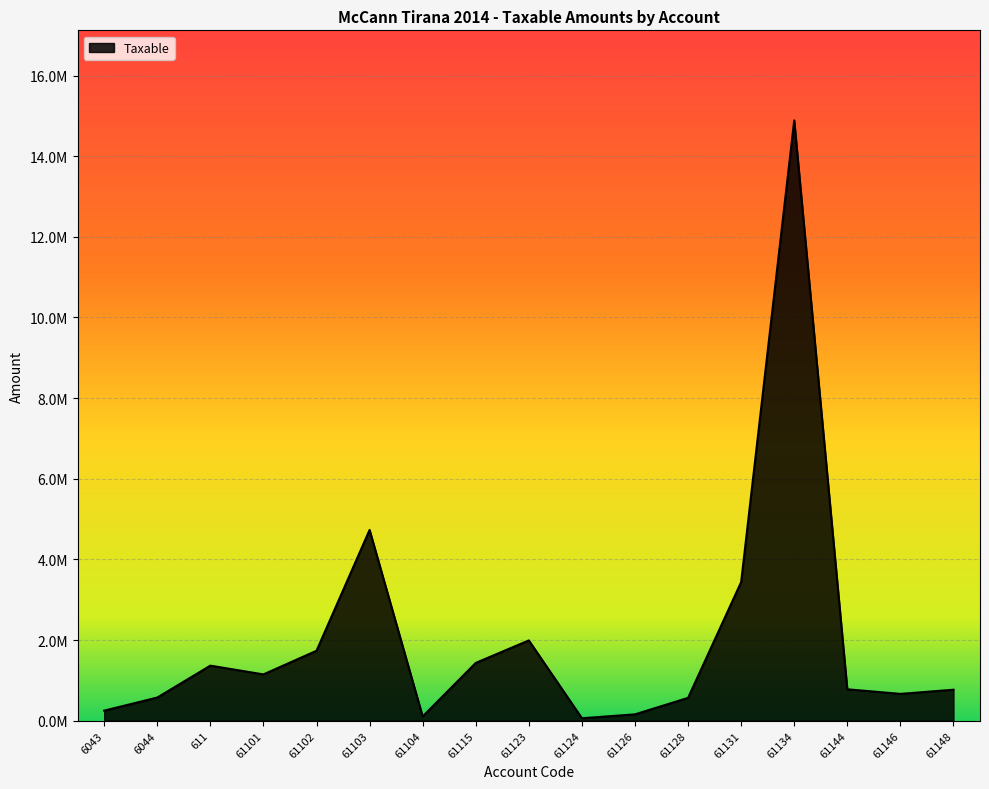

Is this an area chart (filled region under the line)?

Yes